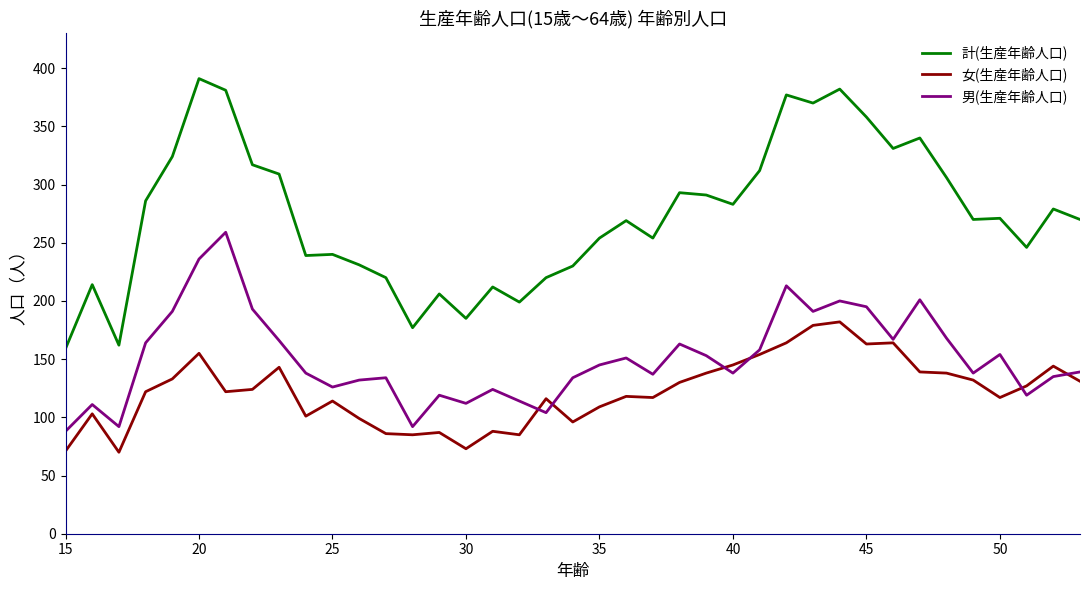

How many lines are shown in the chart?

3